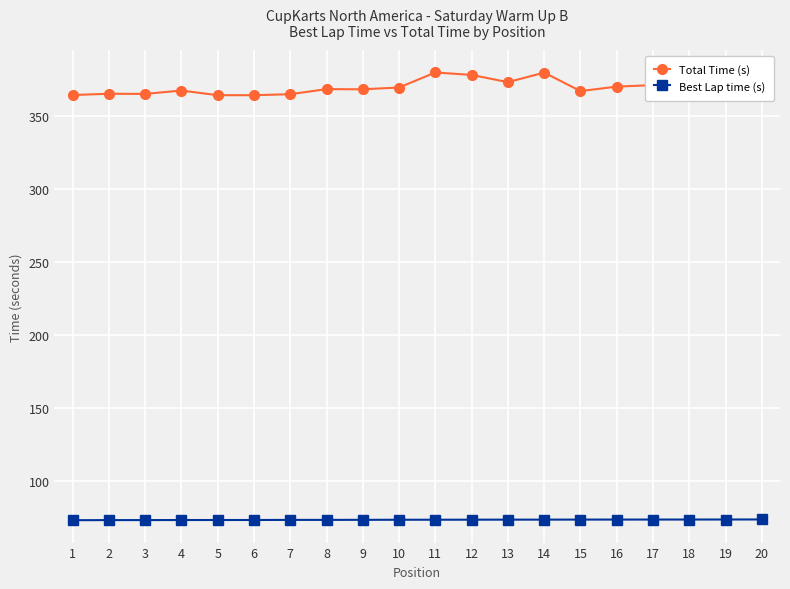

What are all the series names shown in the legend?

Total Time (s), Best Lap time (s)